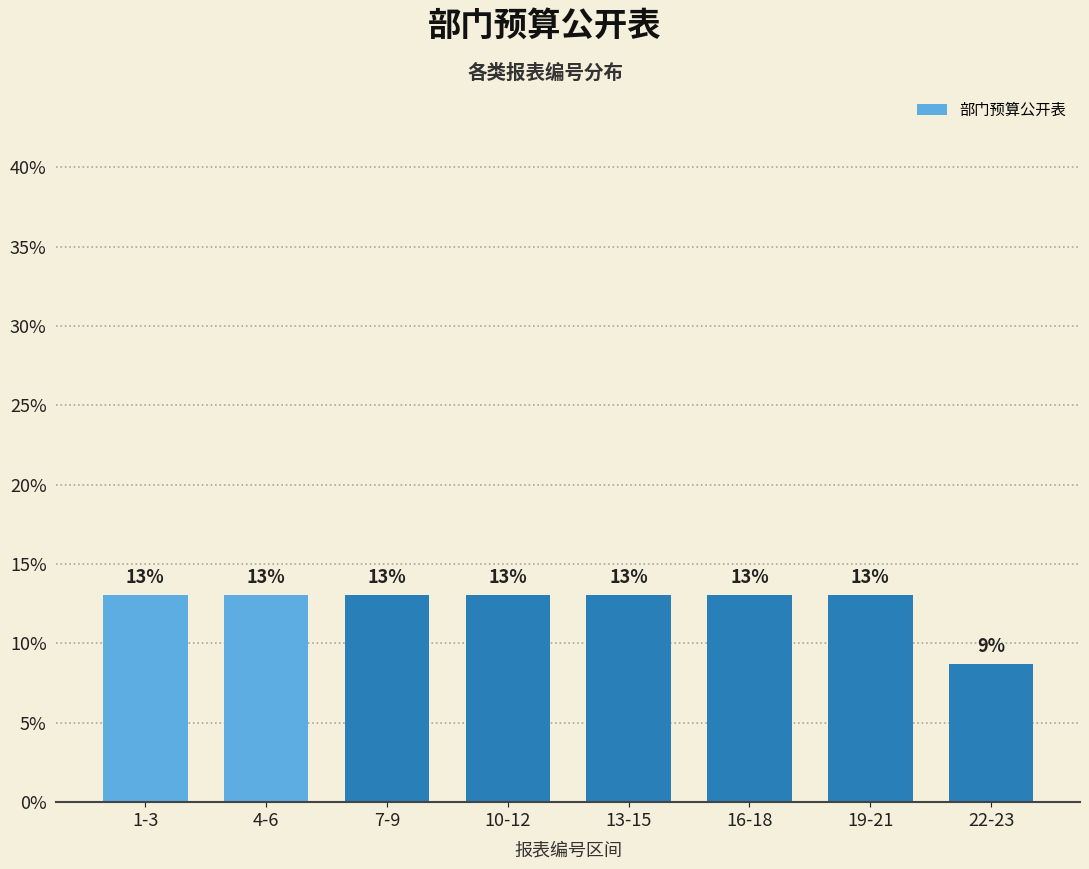

What is the average value?

12.5